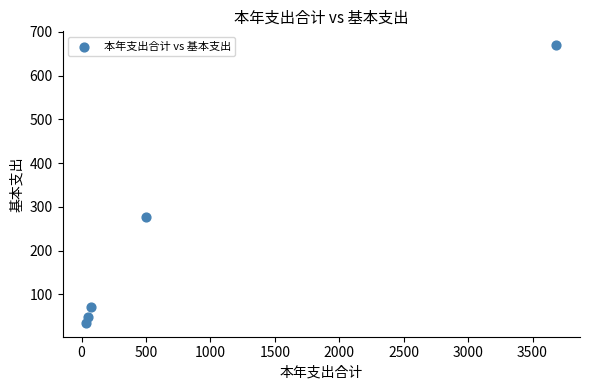

What is the average X value?

868.2